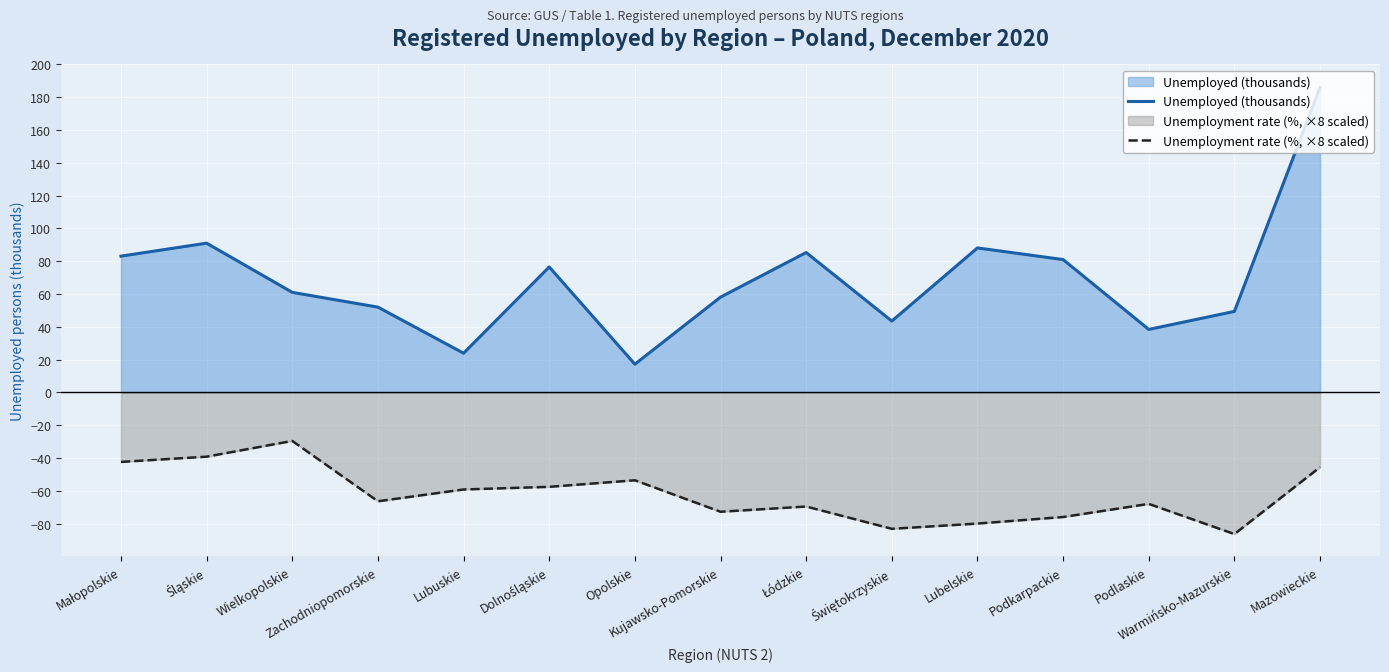

Rank the categories by Unemployment rate (%, ×8 scaled) value from highest to lowest.

Wielkopolskie, Śląskie, Małopolskie, Mazowieckie, Opolskie, Dolnośląskie, Lubuskie, Zachodniopomorskie, Podlaskie, Łódzkie, Kujawsko-Pomorskie, Podkarpackie, Lubelskie, Świętokrzyskie, Warmińsko-Mazurskie